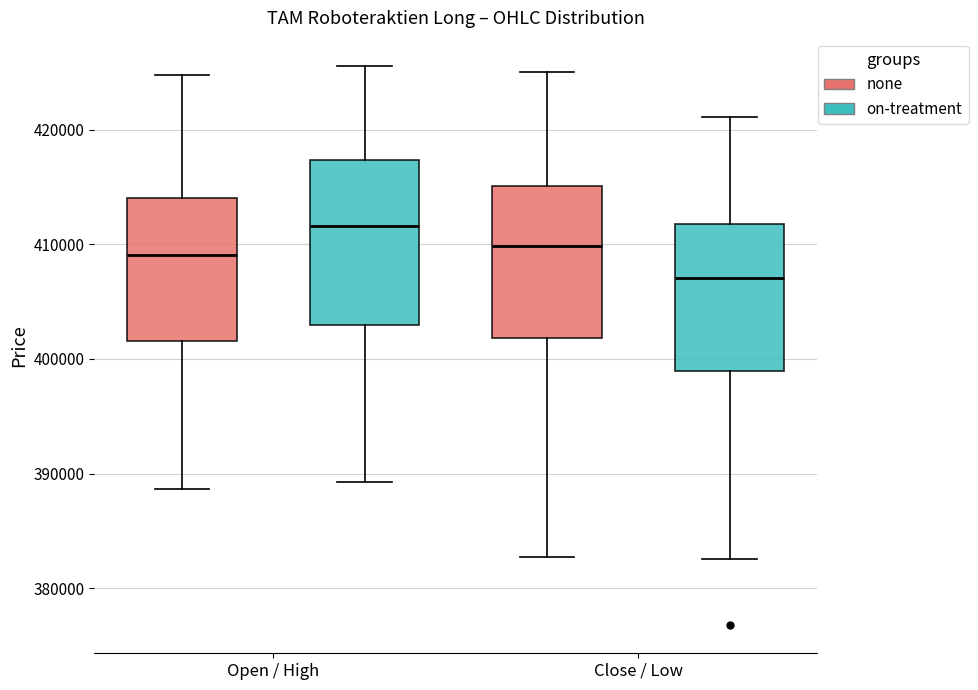

Which box's median line is the highest?

Open / High (on-treatment)